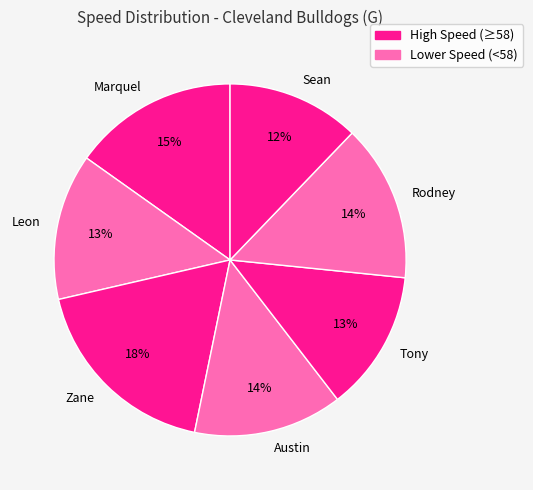

What percentage is the Tony slice, to the nearest percent?

13%